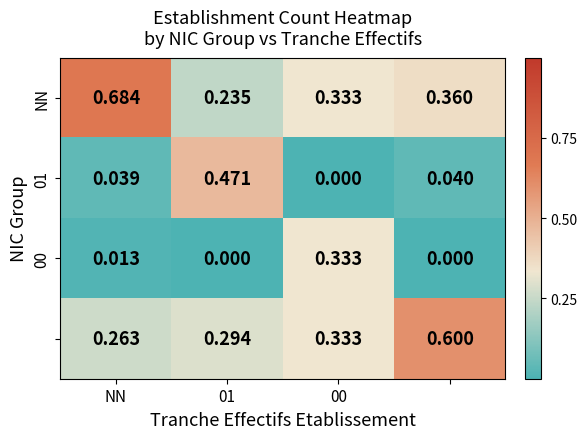

How many data points does each series have?

4